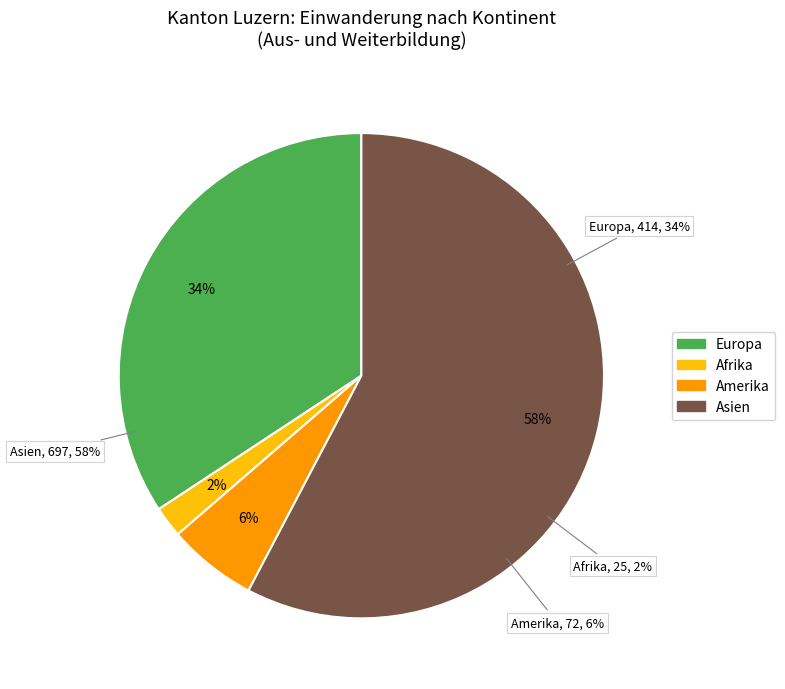

Count the number of slices in the pie.

5